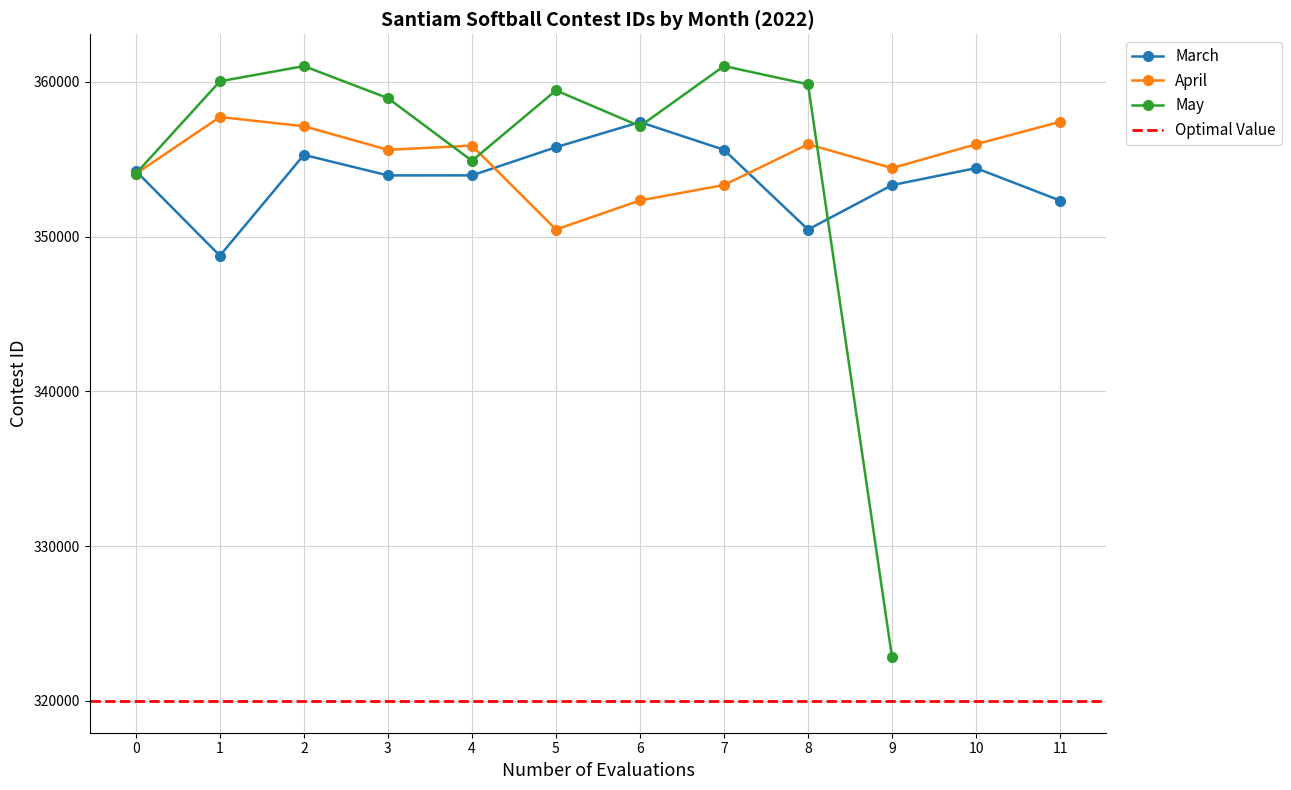

At which category is the sum across all series the highest?

2